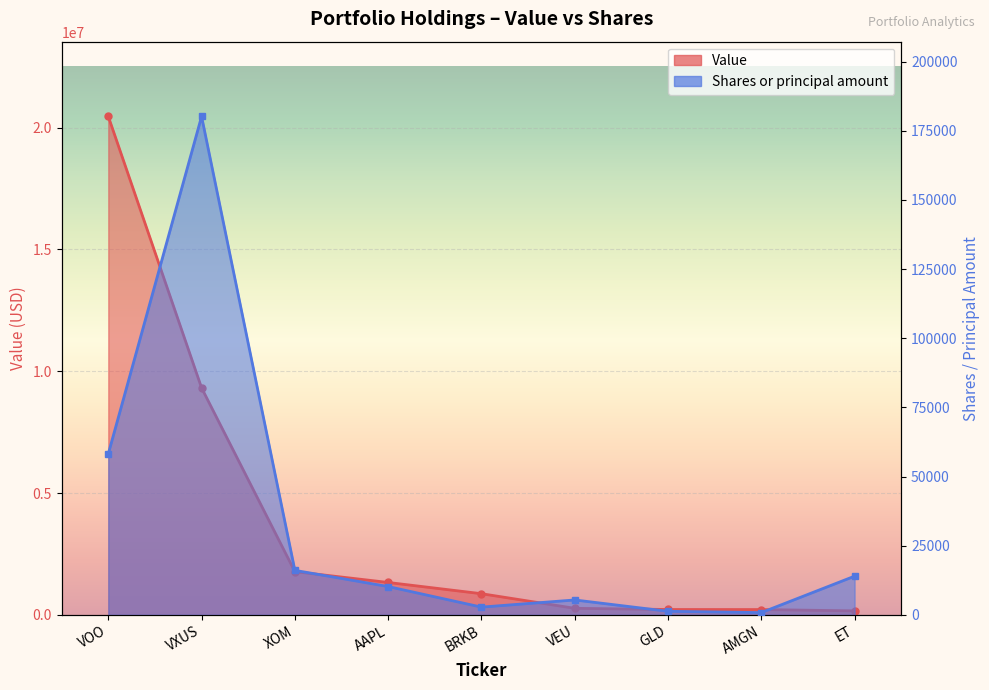

Reading left to right, extract all data points from this chart.

Value: VOO=20458854	VXUS=9317434	XOM=1776314	AAPL=1331681	BRKB=870480	VEU=270948	GLD=222059	AMGN=219567	ET=166200
Shares or principal amount: VOO=58231	VXUS=180151	XOM=16104	AAPL=10249	BRKB=2818	VEU=5404	GLD=1309	AMGN=836	ET=14002